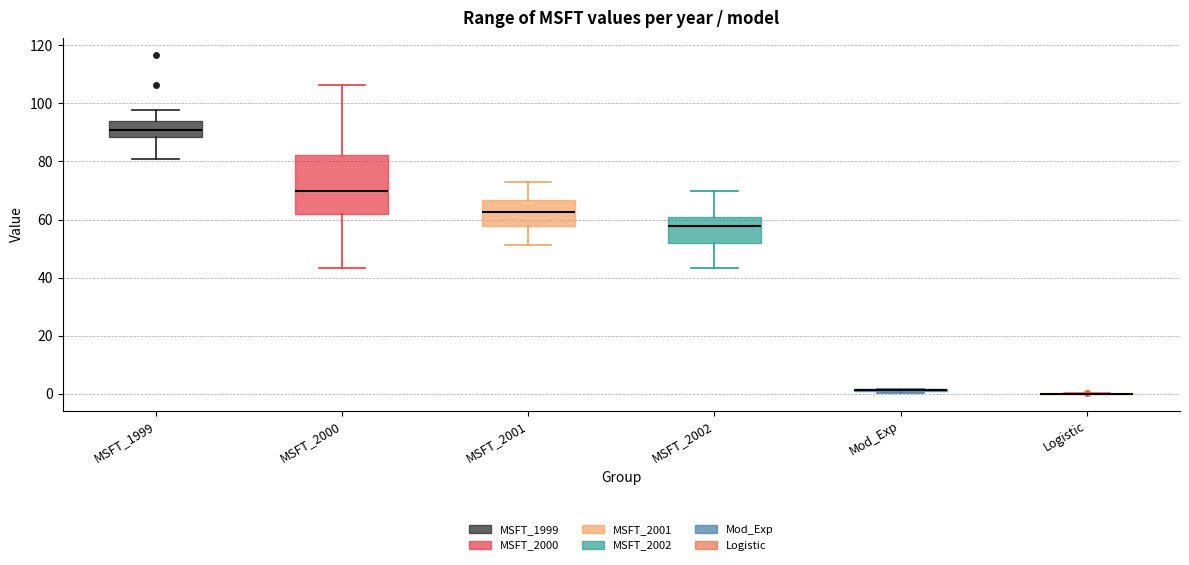

Reading left to right, transcribe this box plot: for each box, give where its median line is, the range the box spans, and where its two whiskers end, as read against the y-axis. The values are not printed on the chart, so give them approximately, as read against the axis.

MSFT_1999: median 90, box 88 to 94, whiskers 80 to 98
MSFT_2000: median 70, box 62 to 82, whiskers 44 to 106
MSFT_2001: median 62, box 58 to 66, whiskers 52 to 74
MSFT_2002: median 58, box 52 to 60, whiskers 44 to 70
Mod_Exp: box collapsed to a line at 2, whiskers 0 to 2
Logistic: box collapsed to a line at 0, whiskers 0 to 0